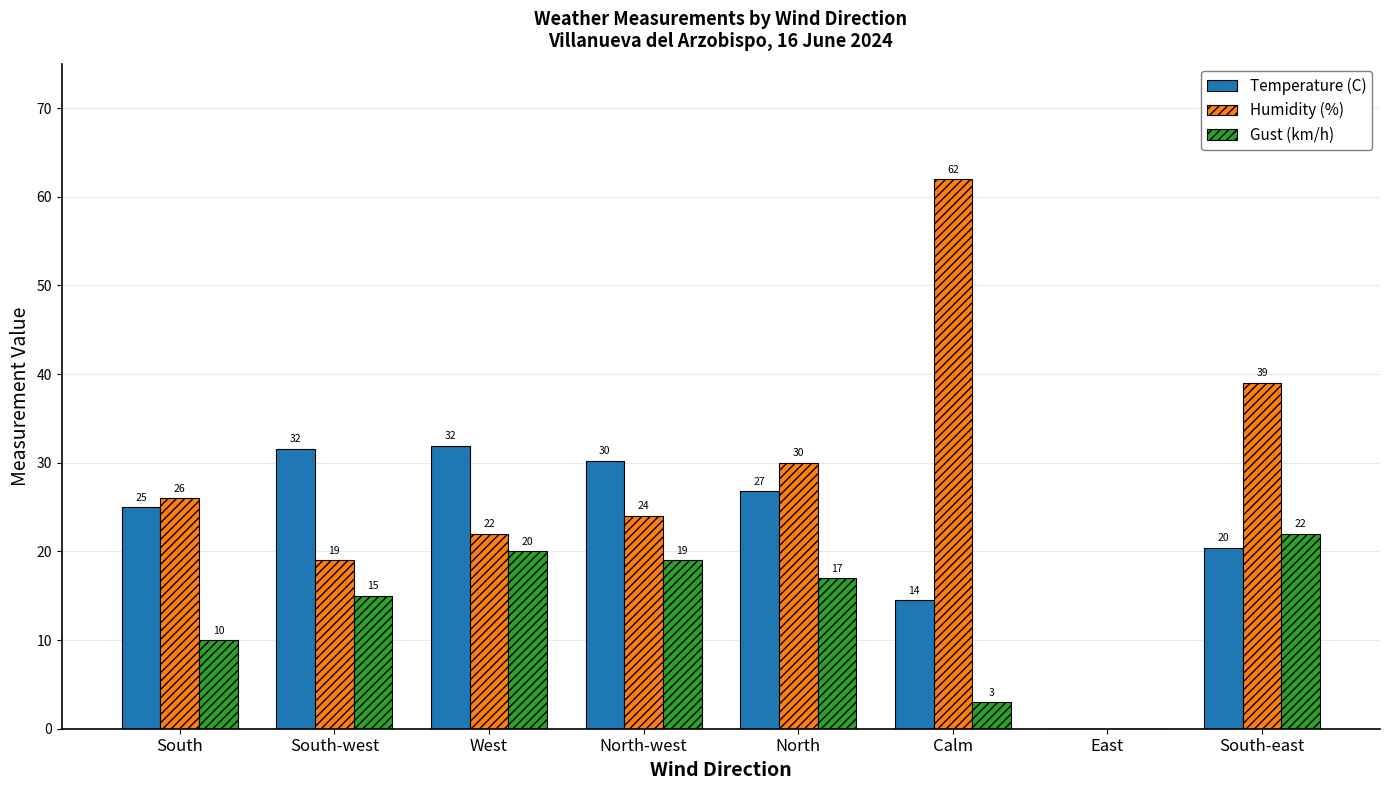

Is it true that Temperature (C) equals 25.0 at South?

True